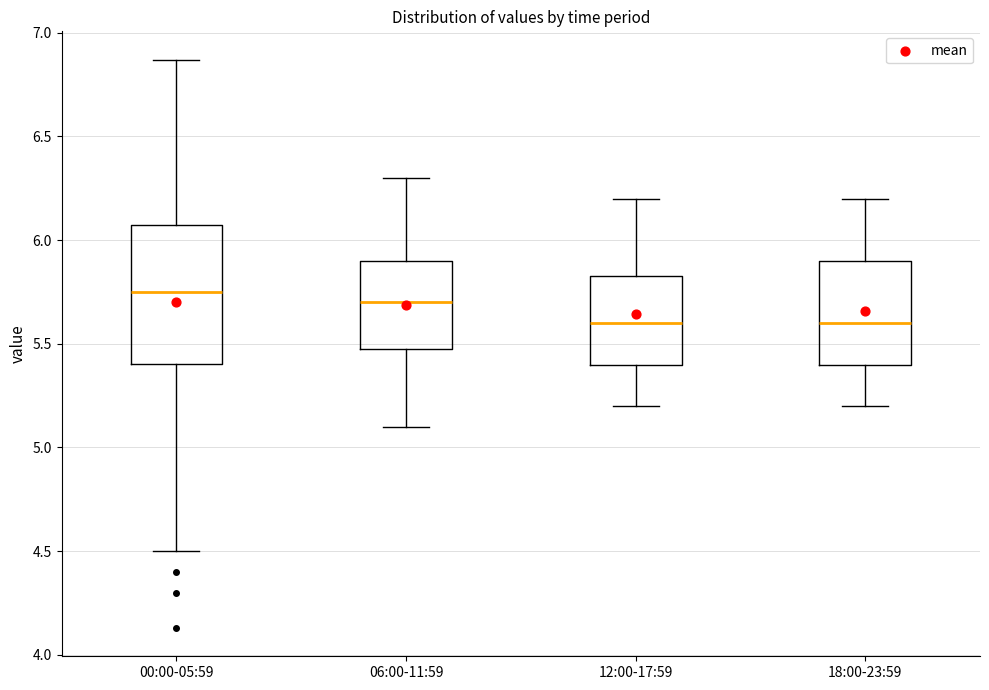

Which box is the tallest, from its lower edge to its upper edge?

00:00-05:59